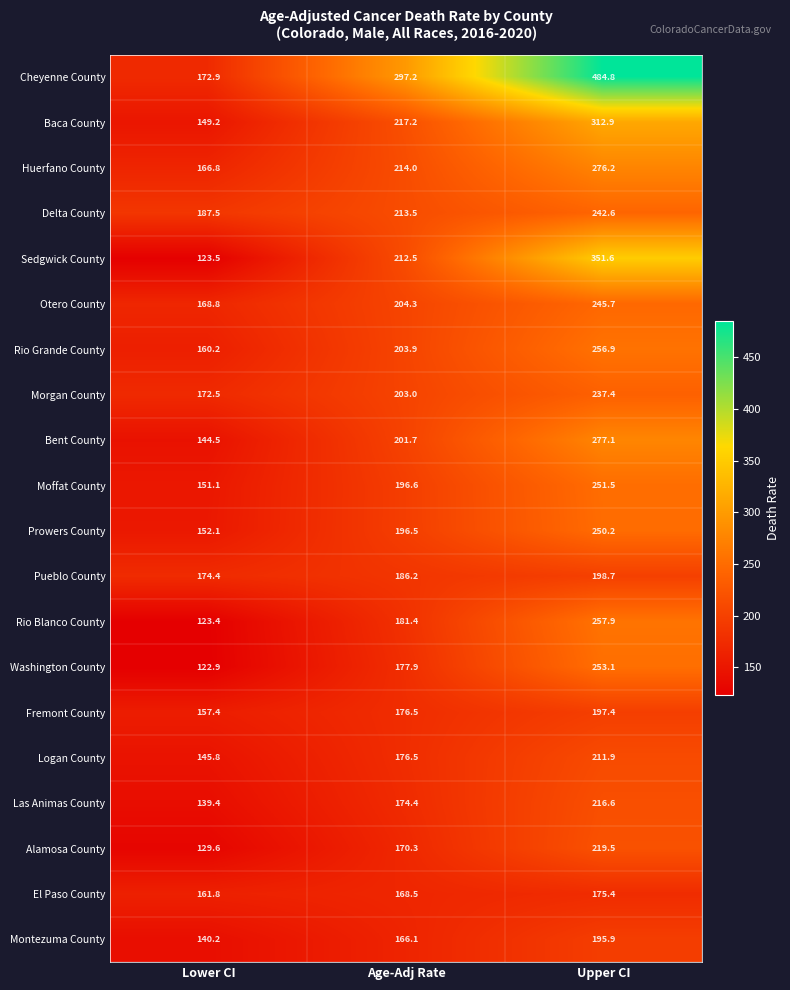

At how many categories does at least one series exceed 158?

3